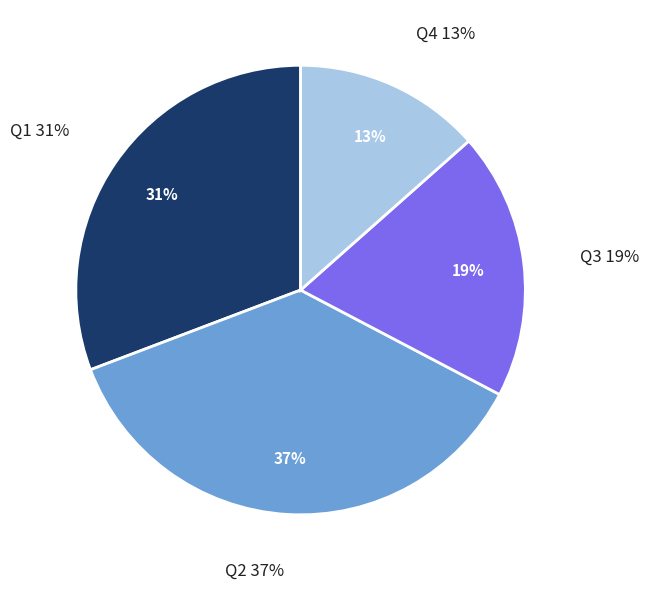

To the nearest percent, what is the combined percentage of Q1 and Q3?

50%